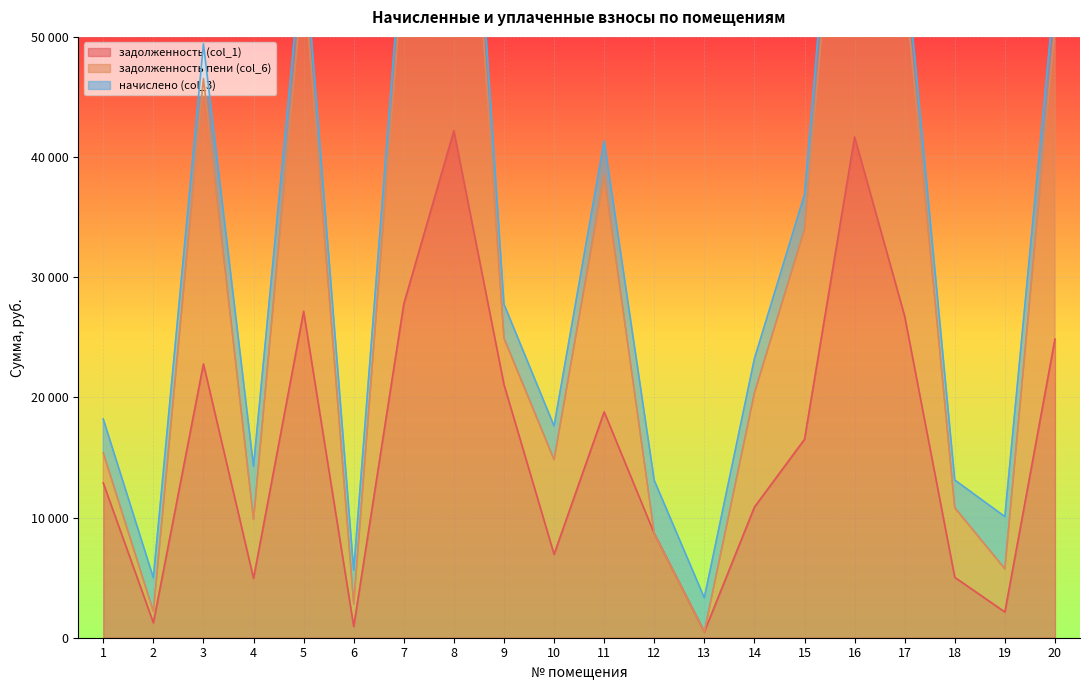

True or false: задолженность пени (col_6) and задолженность (col_1) intersect in this chart.

False